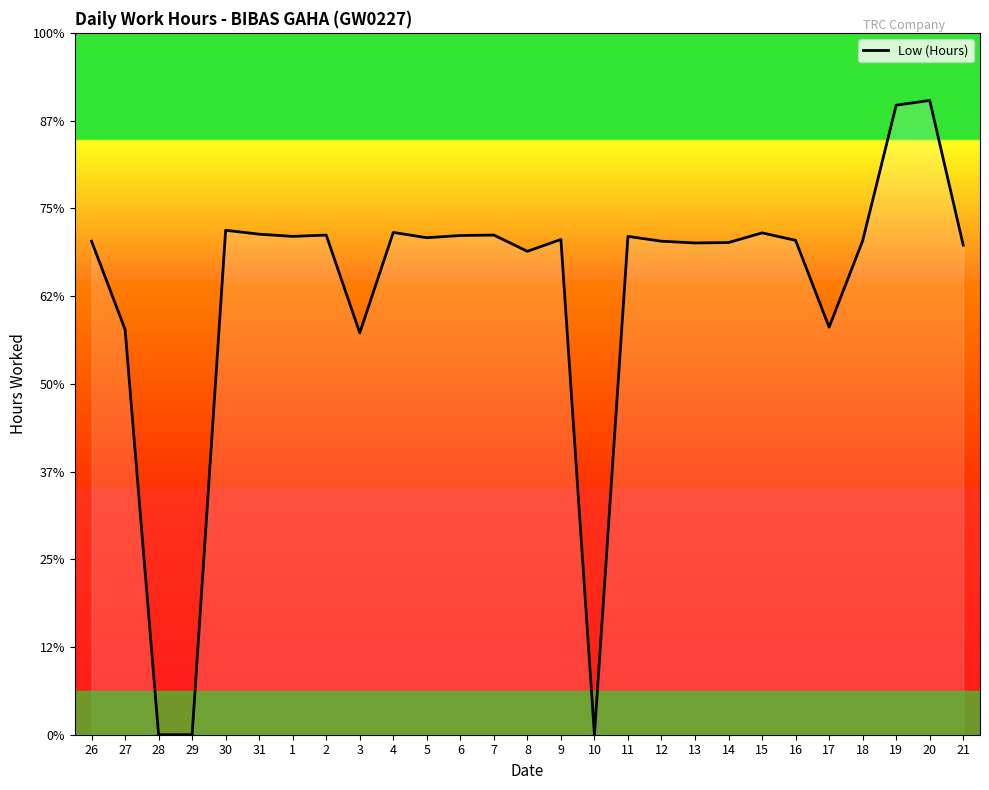

The chart shows a value of 9.3 at 17. True or false?

True